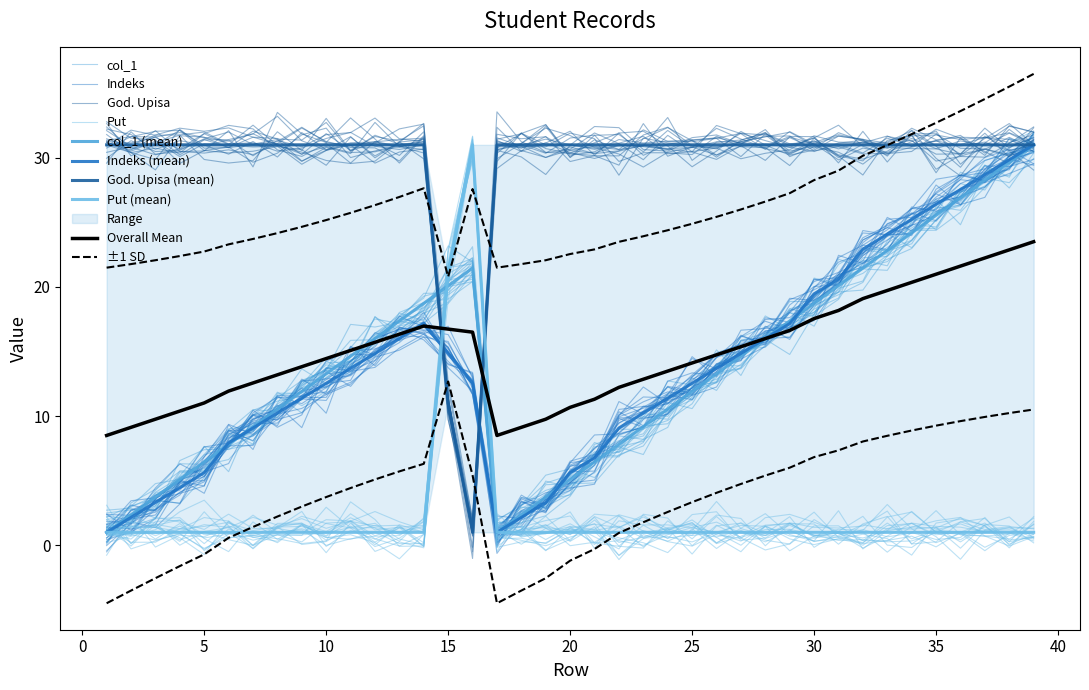

At which category does the chart reach its peak across all series?

39